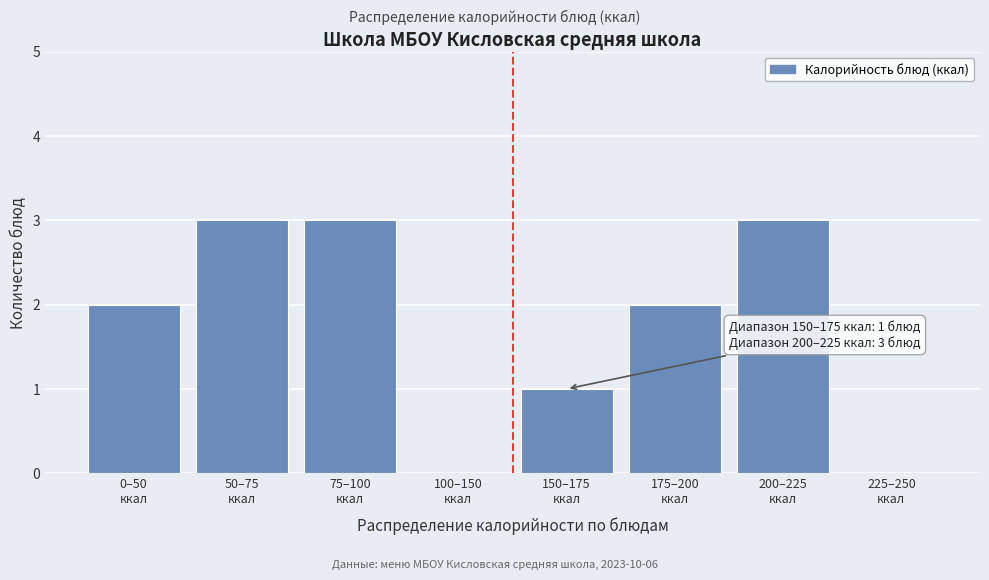

What is the maximum value shown in the chart?

3